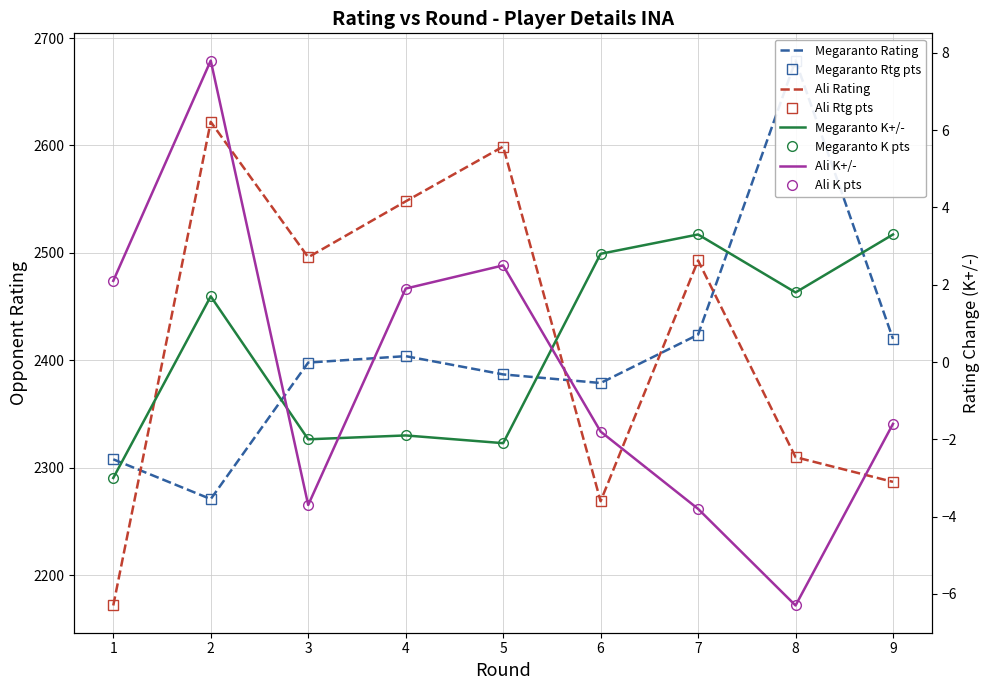

At how many categories does at least one series exceed 1337?

9